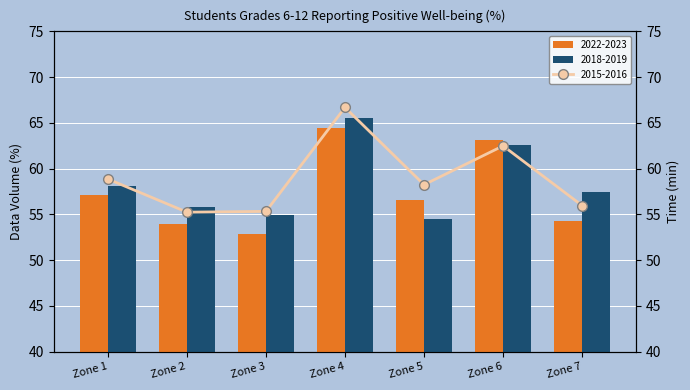

At which label does 2018-2019 reach its minimum?

Zone 5